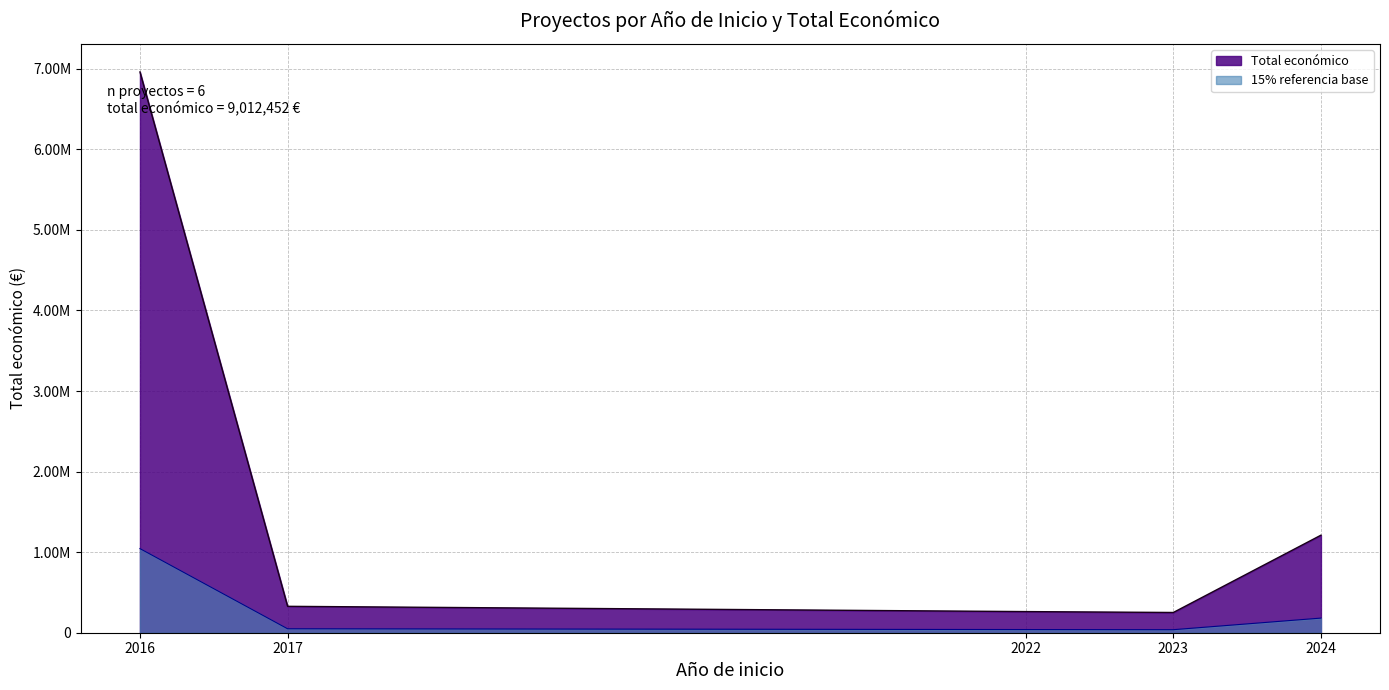

How many data points are less than 595436?

3